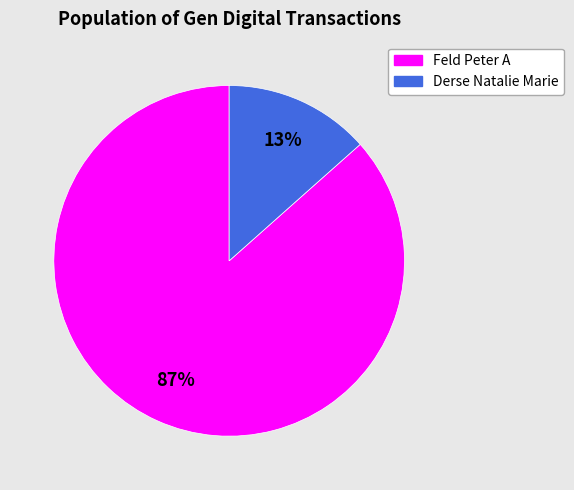

Do Derse Natalie Marie and Feld Peter A together represent more than half of the pie?

Yes